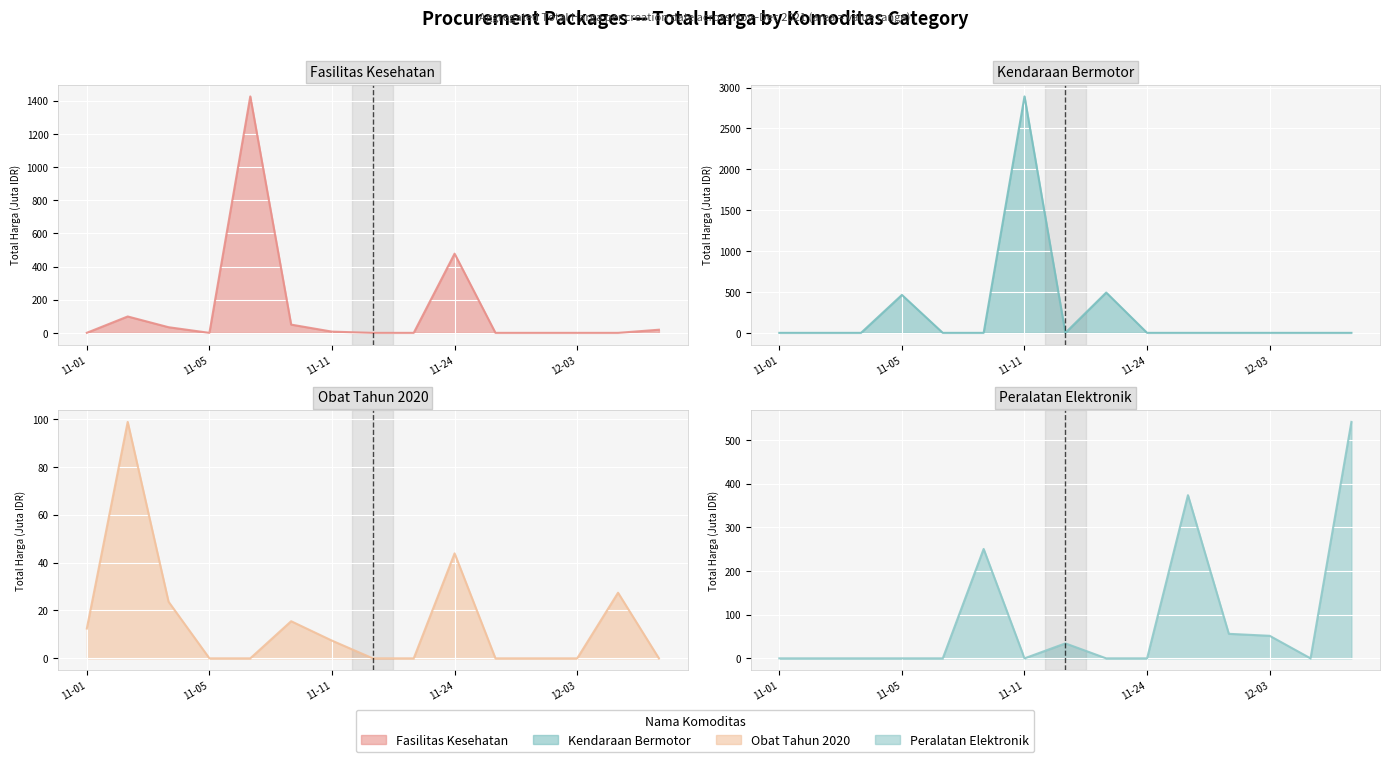

At which category does the chart reach its minimum across all series?

11-05